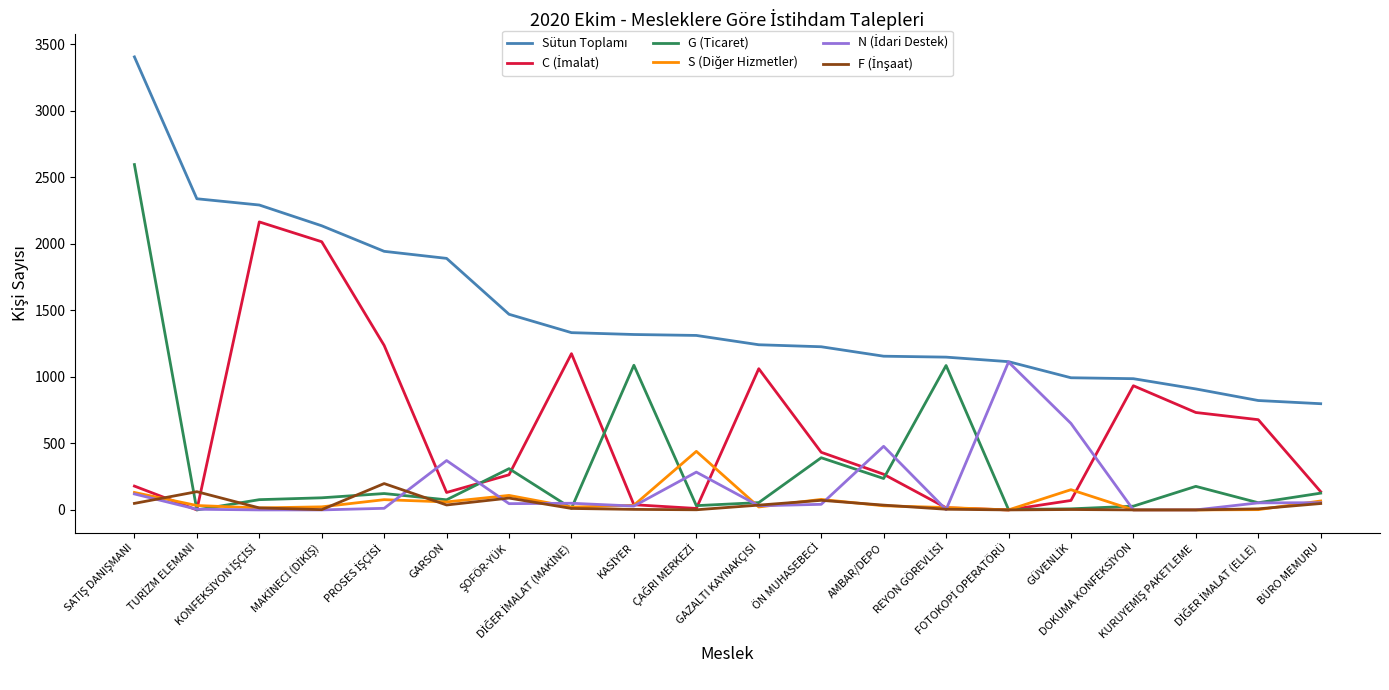

What is the maximum value for G (Ticaret)?

2595